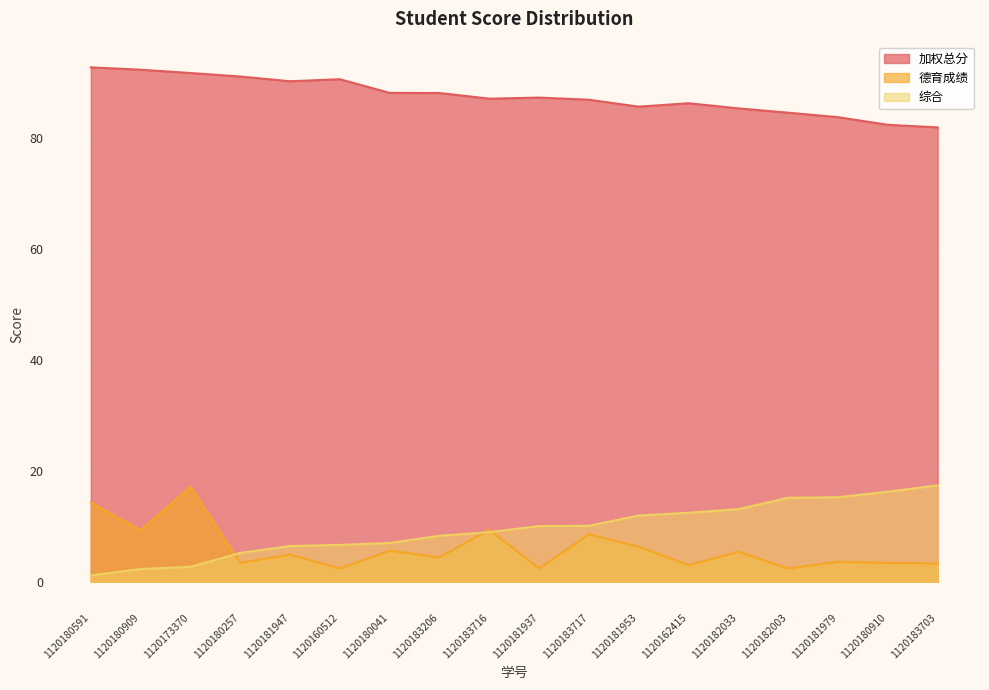

Which series has the largest total across all categories?

加权总分